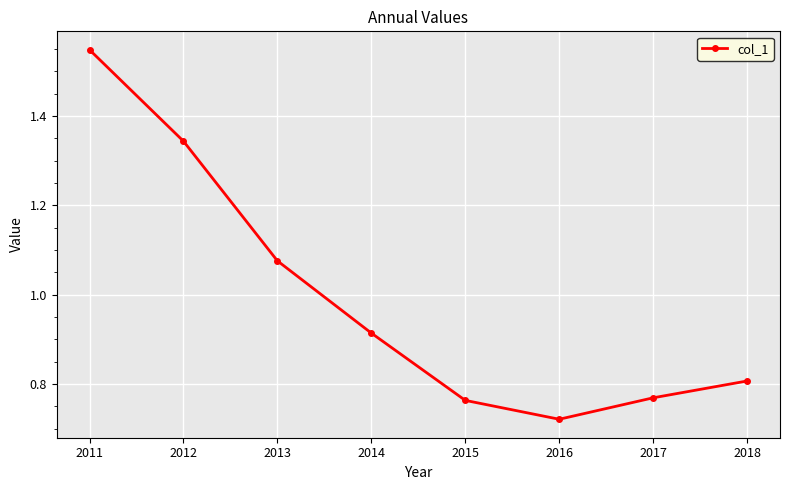

Which category has the highest value across all series?

2011